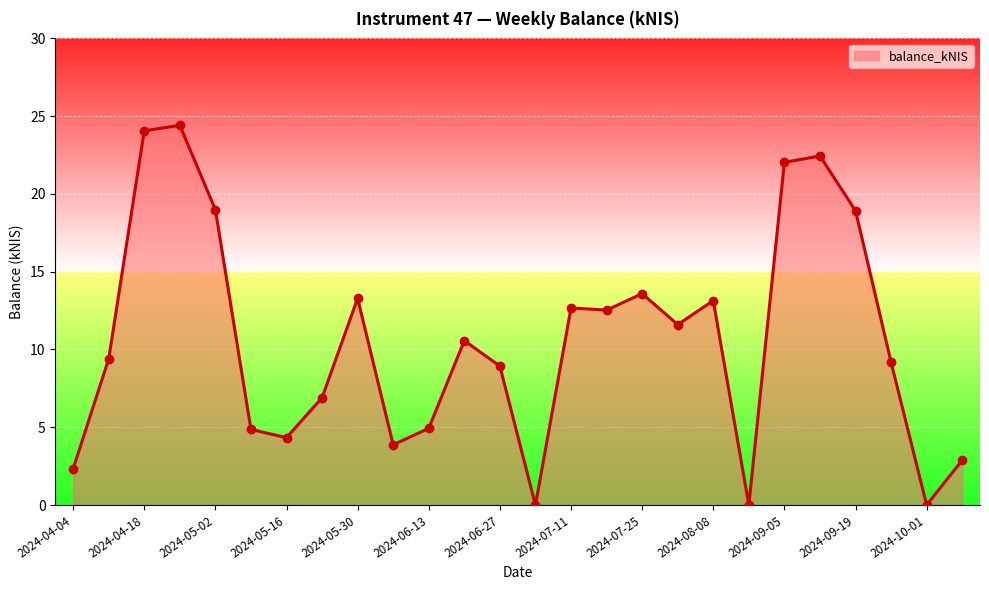

What is the difference between the maximum and minimum values?

24.4